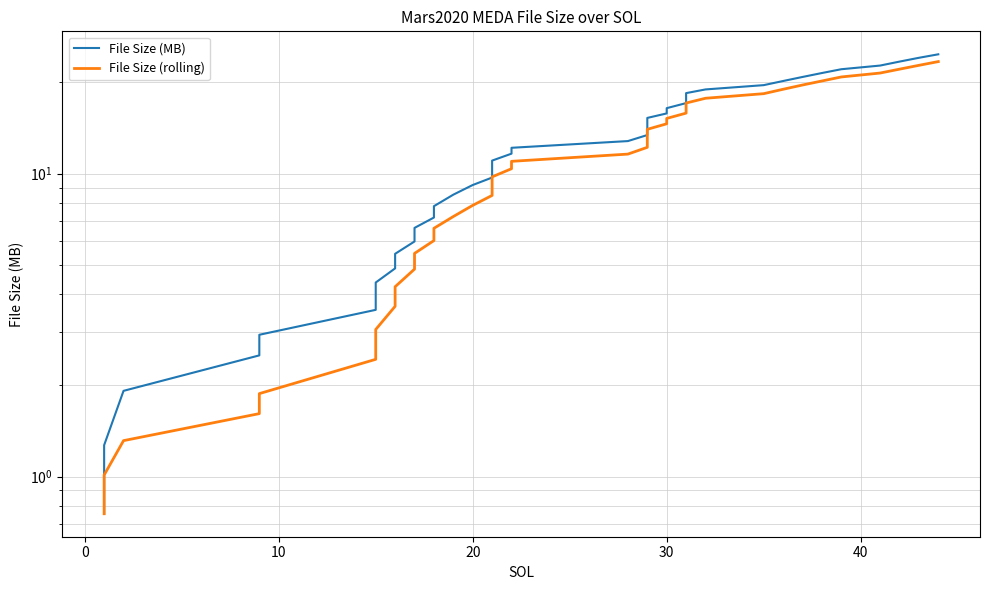

The File Size (MB) series shows 23.7 at 30. True or false?

False